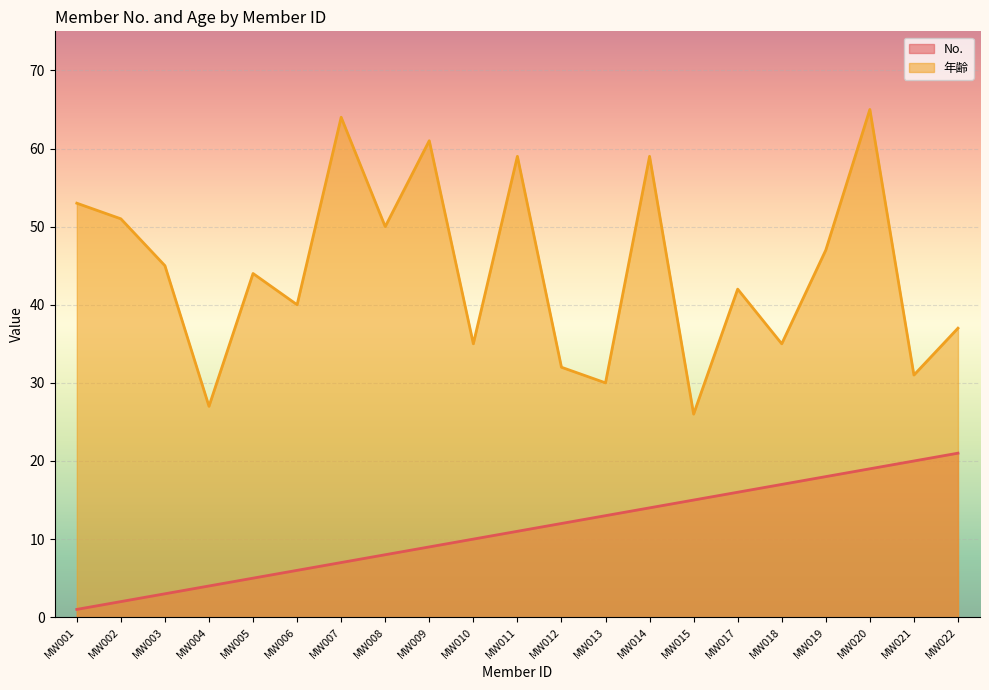

Reading right to left, extract all data points from this chart.

No.: 21	20	19	18	17	16	15	14	13	12	11	10	9	8	7	6	5	4	3	2	1
年齢: 37	31	65	47	35	42	26	59	30	32	59	35	61	50	64	40	44	27	45	51	53